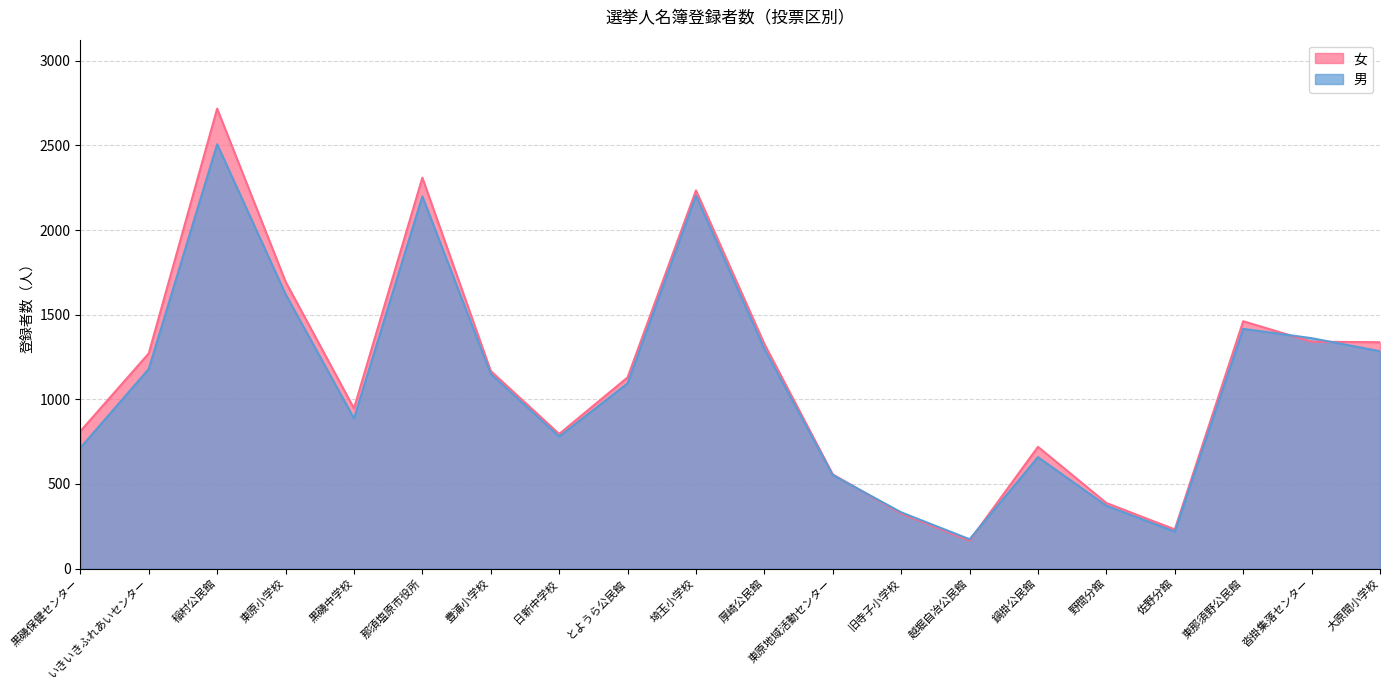

The 男 series shows 1416 at 東那須野公民館. True or false?

True